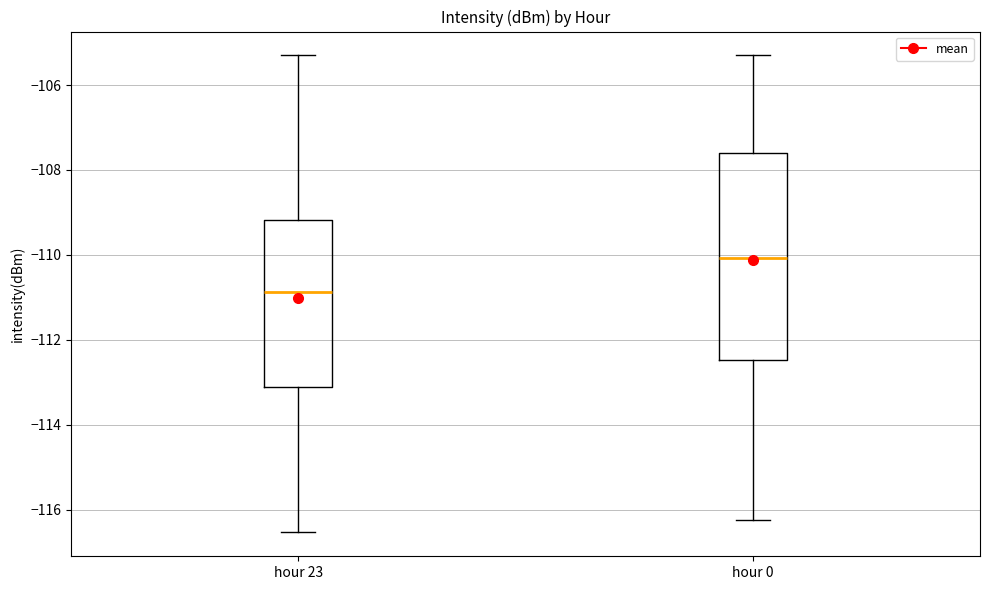

Where does the upper whisker of the box for hour 23 end on the y-axis? The values are not printed on the chart, so give them approximately, as read against the axis.

-105.4